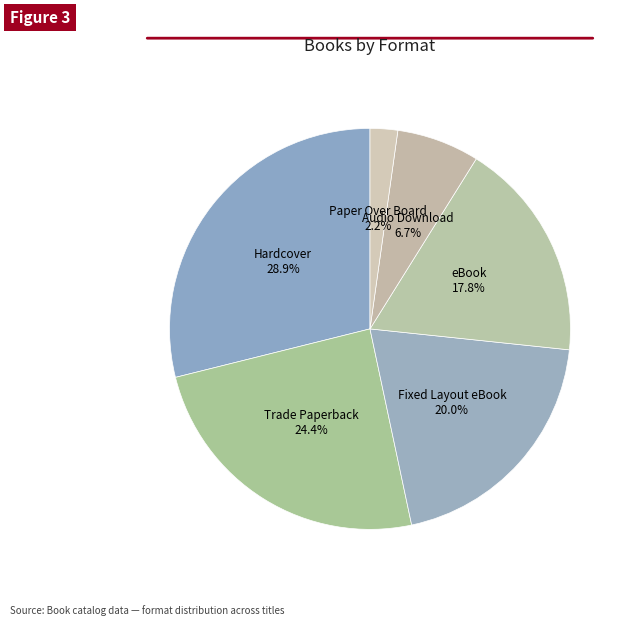

Rank the categories by value from highest to lowest.

Hardcover, Trade Paperback, Fixed Layout eBook, eBook, Audio Download, Paper Over Board